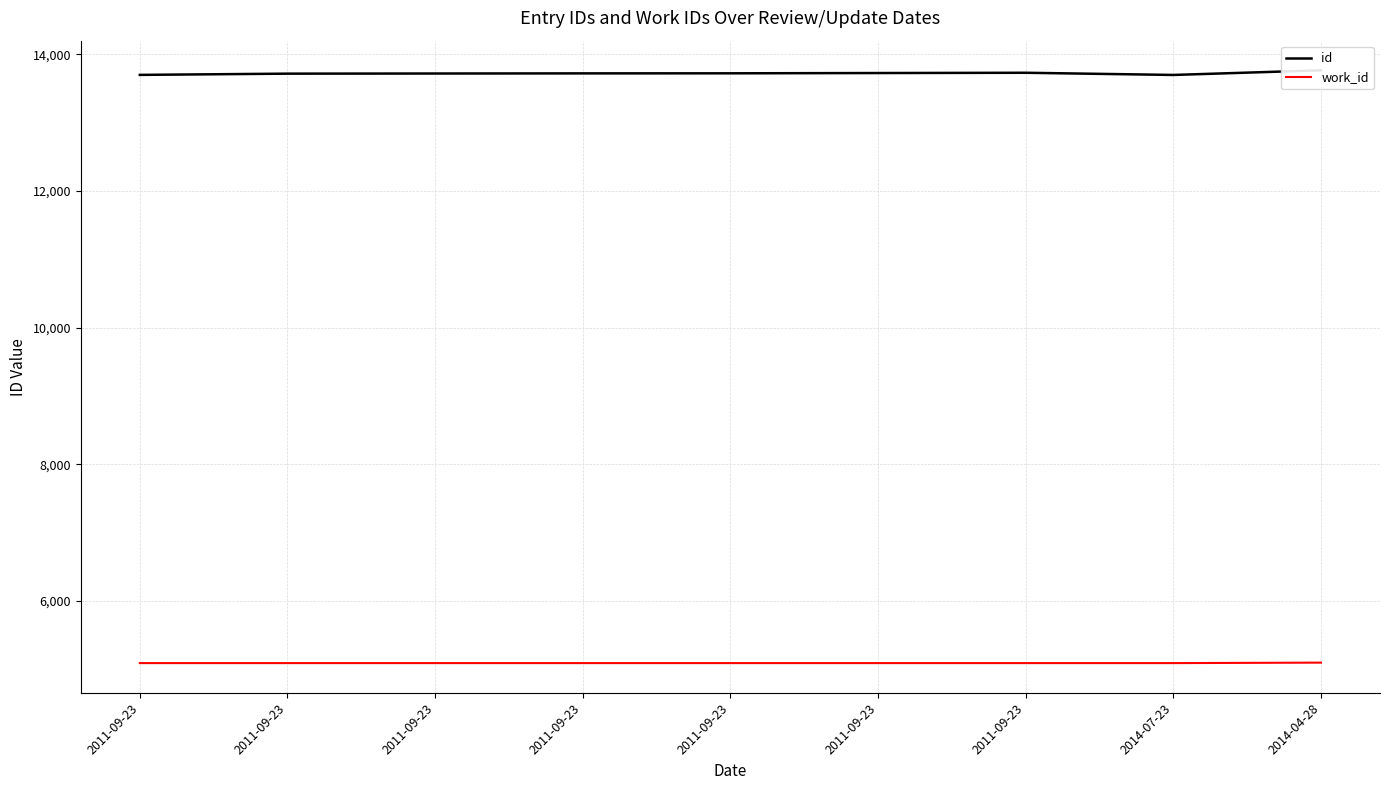

The value of work_id at 2011-09-23 is 5088. True or false?

True